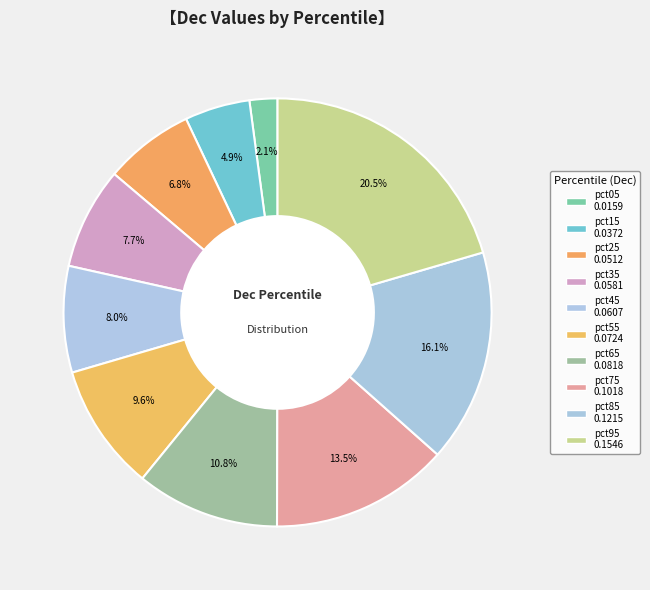

Is there a majority slice in this chart?

No